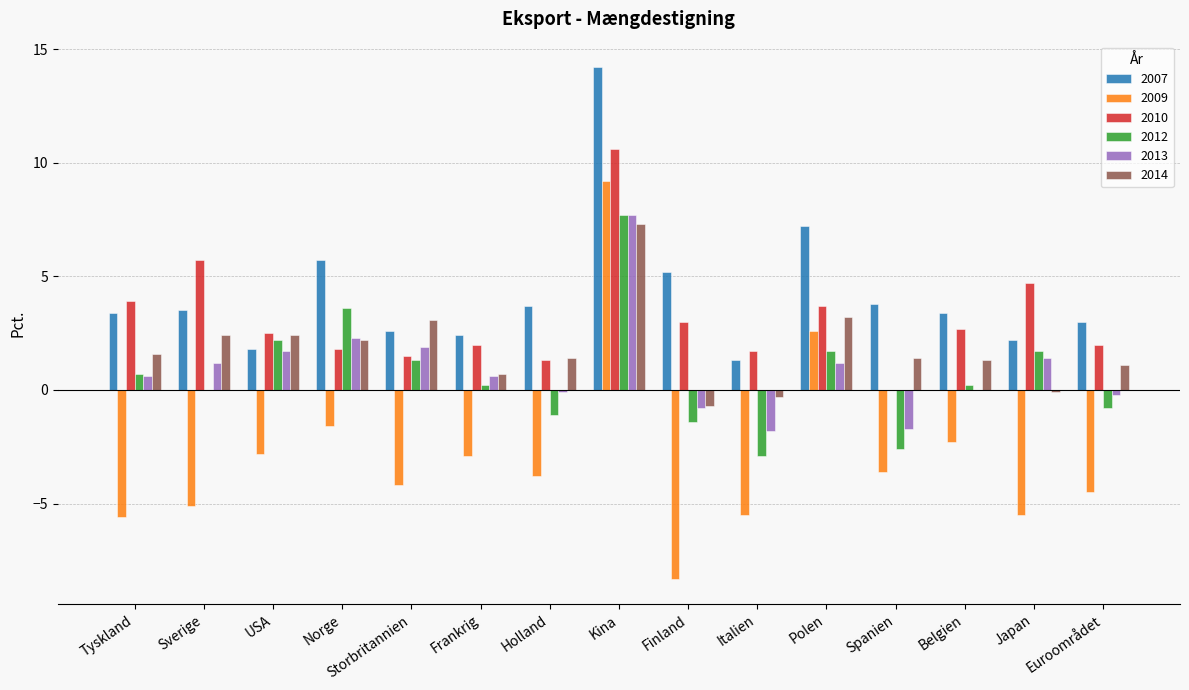

Is the value of 2012 at USA greater than the value of 2009 at Euroområdet?

Yes